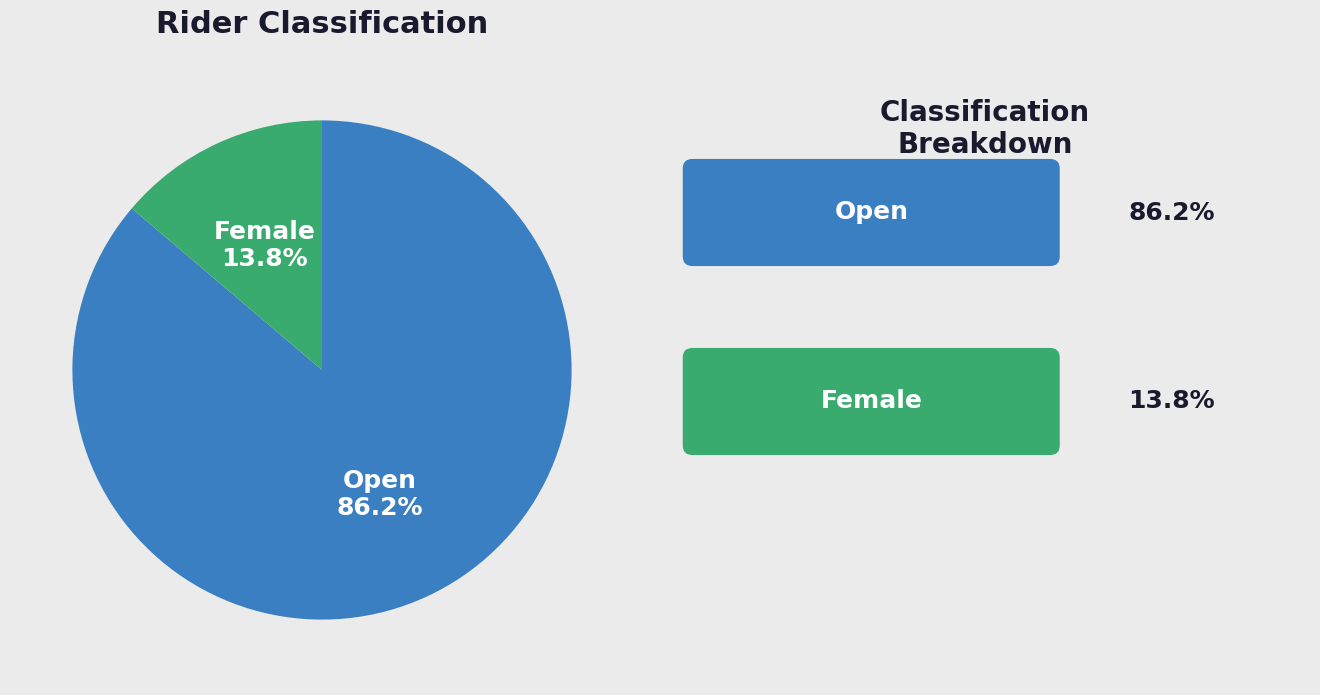

To the nearest percent, what is the difference between the largest and smallest slice percentages?

72%